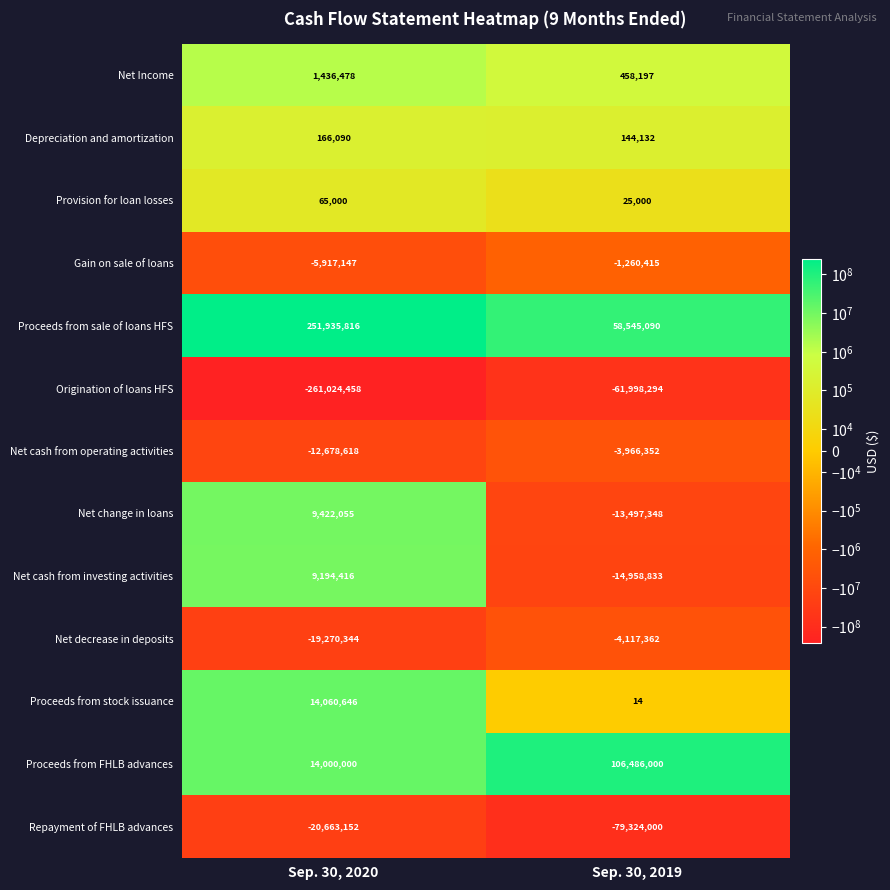

What is the sum of all Proceeds from sale of loans HFS values?

310480906